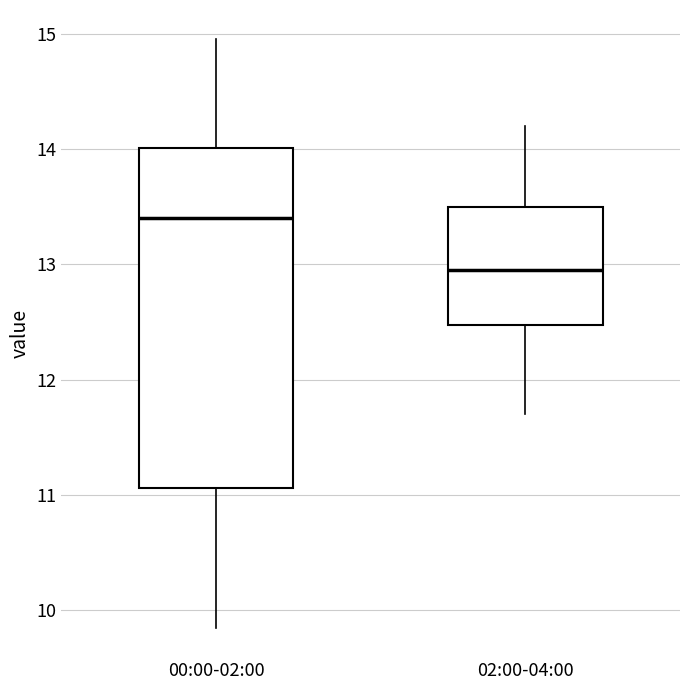

Reading left to right, transcribe this box plot: for each box, give where its median line is, the range the box spans, and where its two whiskers end, as read against the y-axis. The values are not printed on the chart, so give them approximately, as read against the axis.

00:00-02:00: median 13.4, box 11.1 to 14.0, whiskers 9.9 to 15.0
02:00-04:00: median 13.0, box 12.5 to 13.5, whiskers 11.7 to 14.2